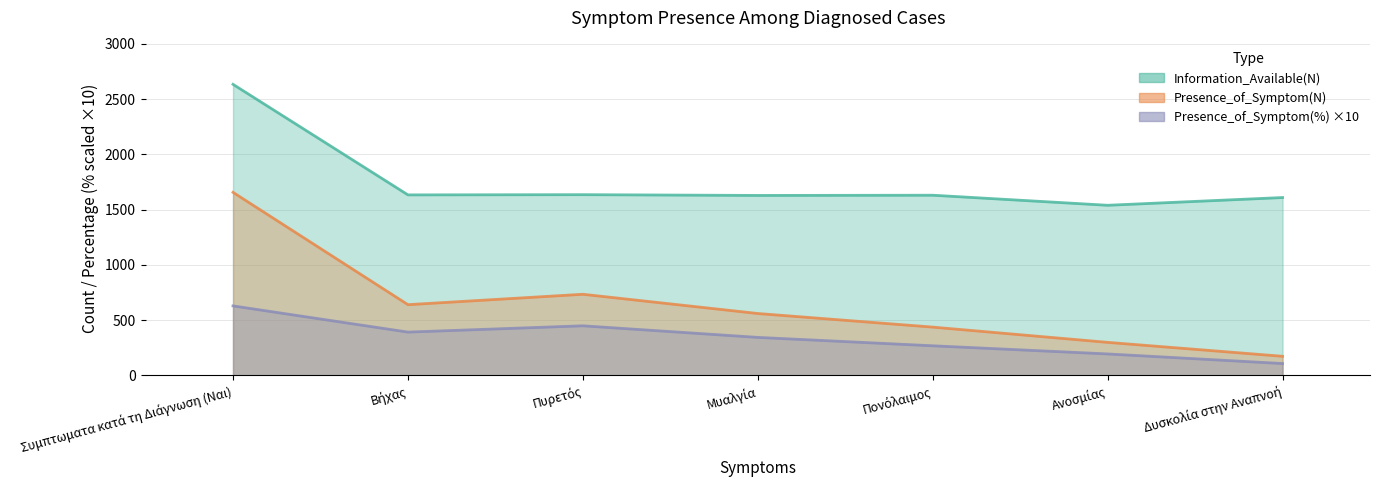

What is the sum of all Presence_of_Symptom(N) values?

4499.0